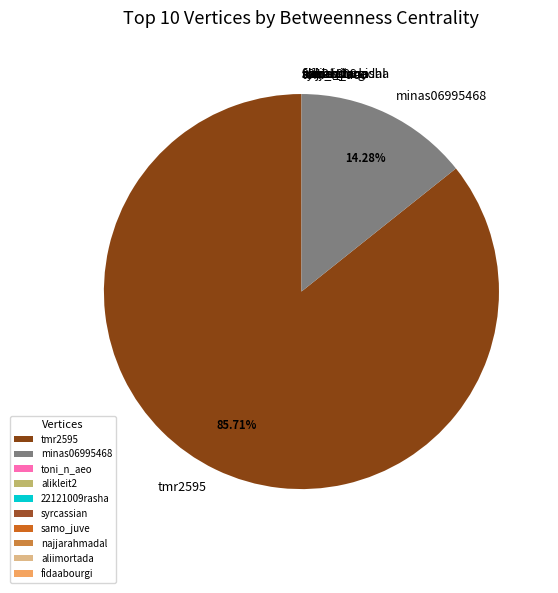

Is tmr2595 the majority of the pie?

Yes